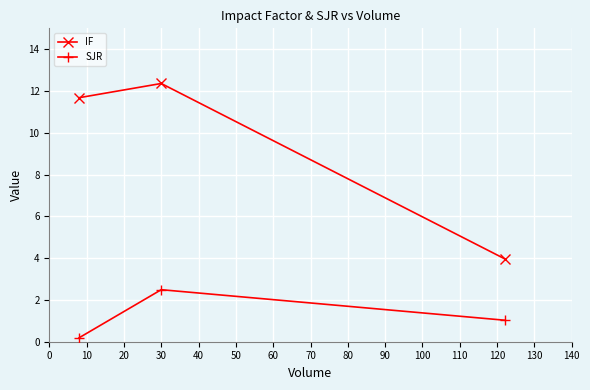

What is the average value of the SJR series?

1.2